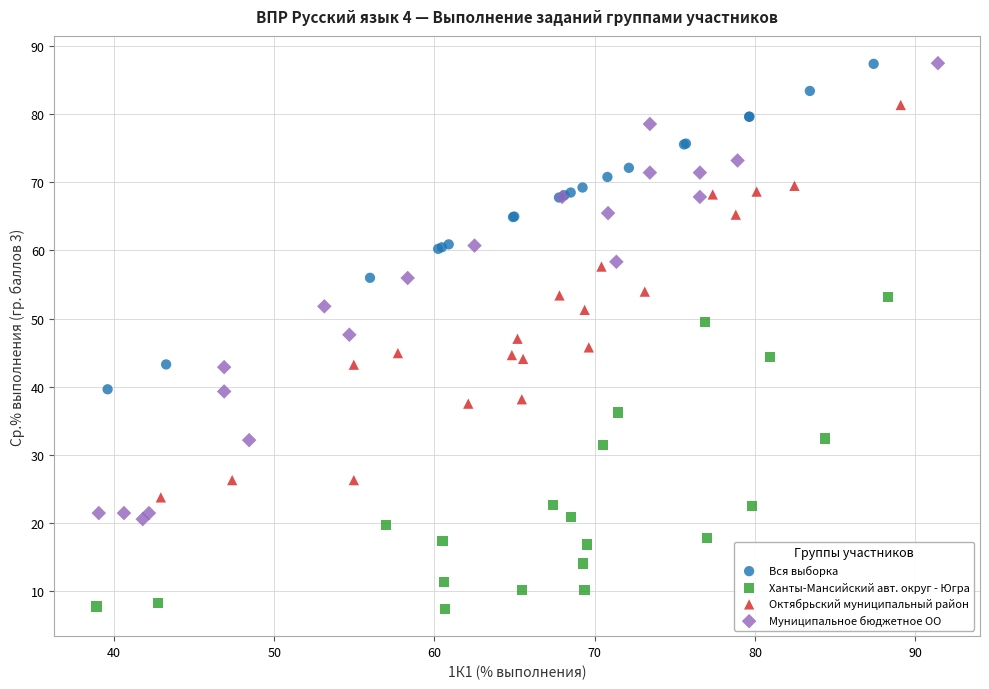

Which series reaches the minimum Y coordinate?

Ханты-Мансийский авт. округ - Югра